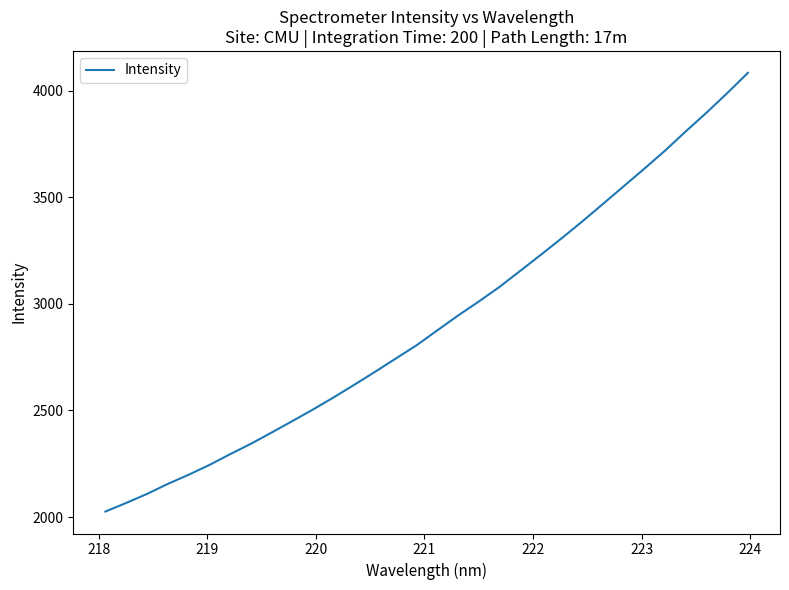

What is the difference between the second highest and minimum values?

1962.6